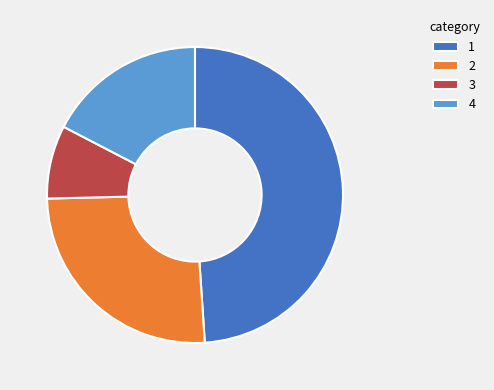

Rank the categories by value from highest to lowest.

1, 2, 4, 3